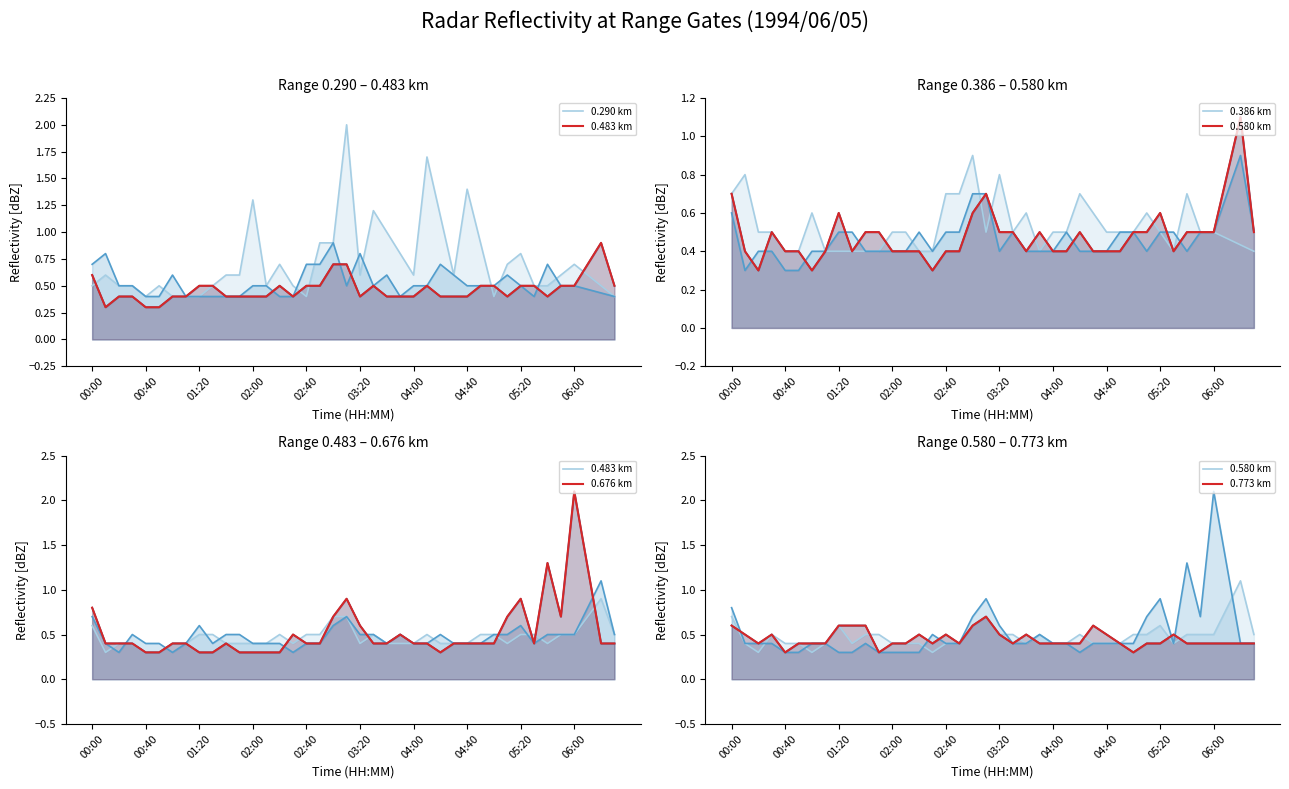

What value does the data have at 2?

0.4